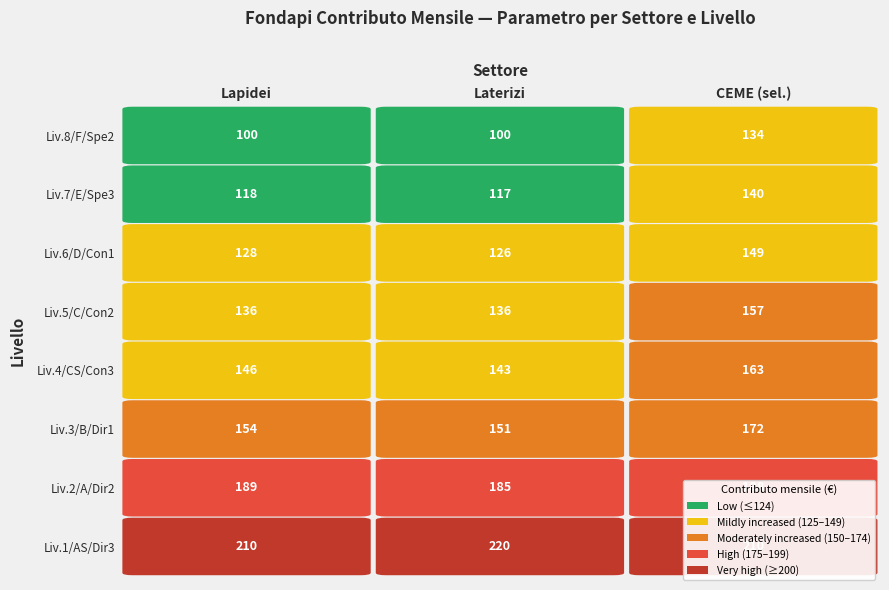

What is the average value of the Lapidei series?

148